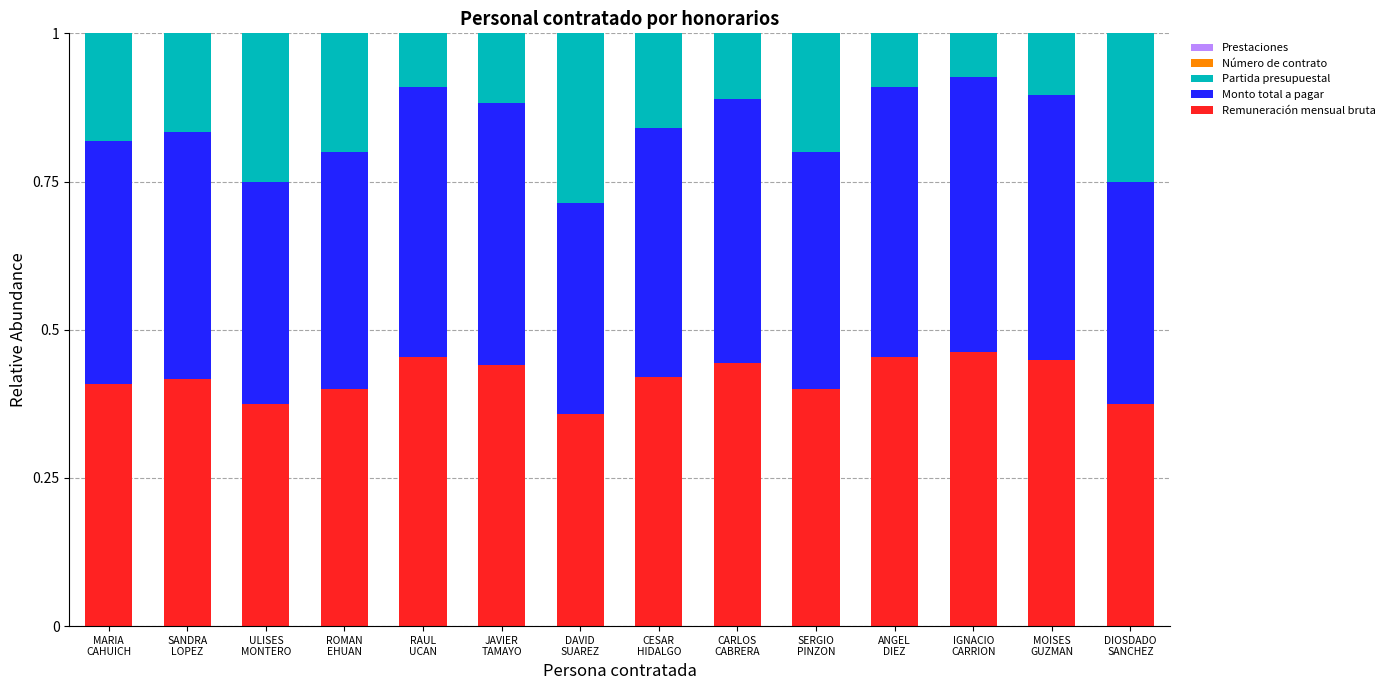

Are the bars grouped side by side (vs. stacked)?

No